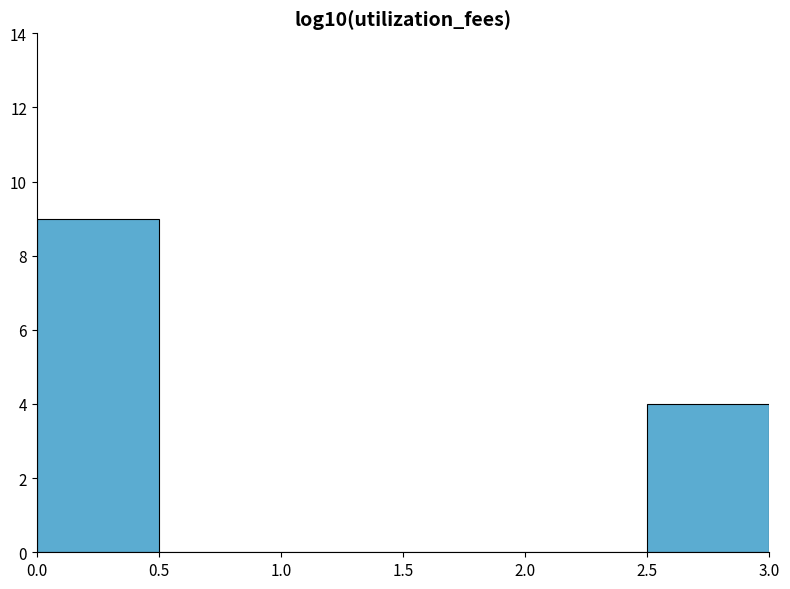

Reading left to right, list every bar in this chart as the range it spans on the x-axis followed by its height. The values are not printed on the chart, so give them approximately, as read against the axis.

0.0 to 0.5: 9
0.5 to 1.0: 0
1.0 to 1.5: 0
1.5 to 2.0: 0
2.0 to 2.5: 0
2.5 to 3.0: 4